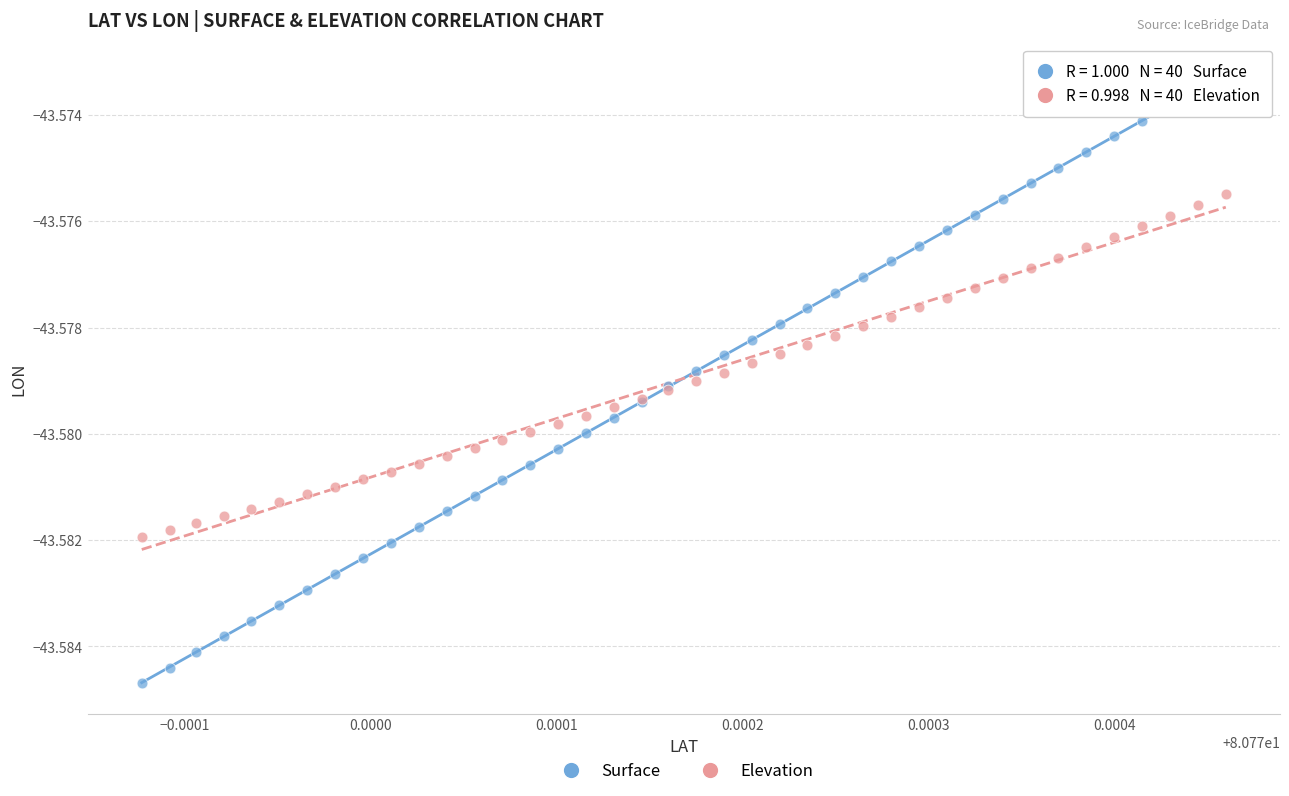

Which series reaches the minimum Y coordinate?

Surface